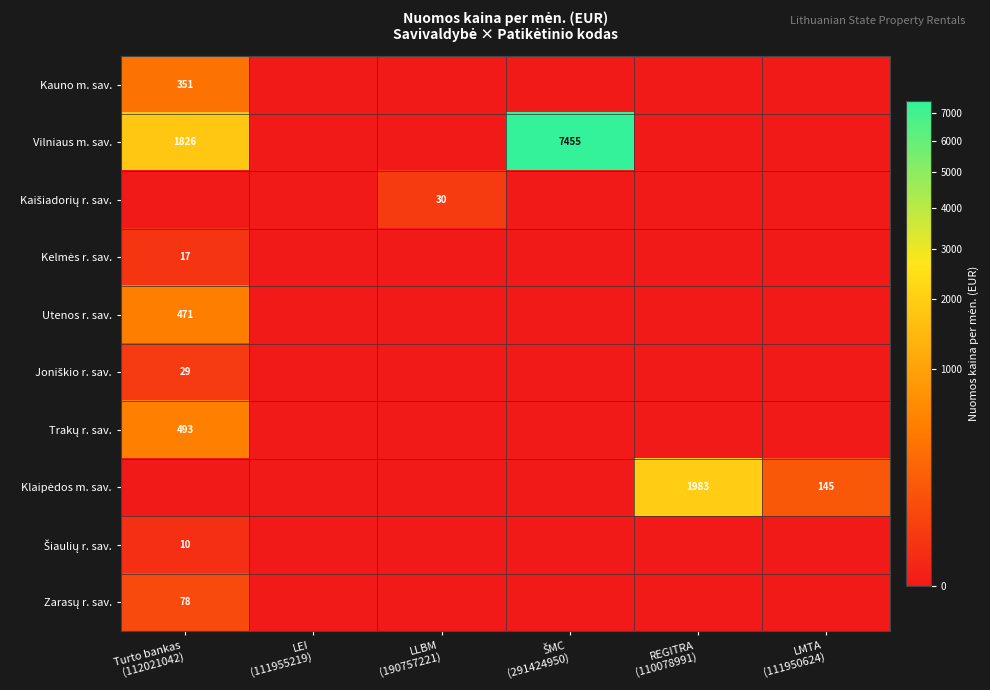

Rank the series by their maximum value, from highest to lowest.

Vilniaus m. sav., Klaipėdos m. sav., Trakų r. sav., Utenos r. sav., Kauno m. sav., Zarasų r. sav., Kaišiadorių r. sav., Joniškio r. sav., Kelmės r. sav., Šiaulių r. sav.